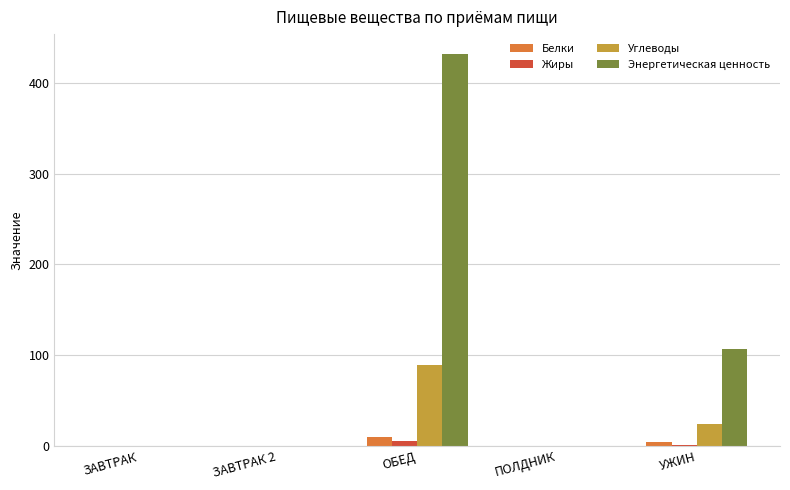

What is the sum of all Энергетическая ценность values?

539.0